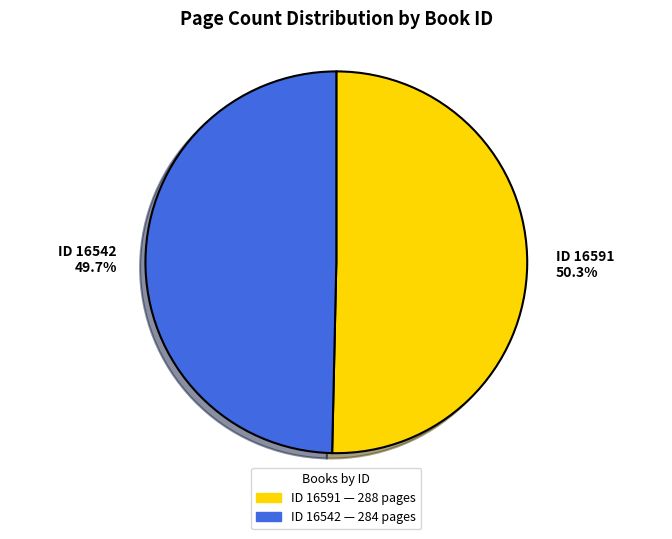

Which has a higher value, ID 16591 or ID 16542?

ID 16591